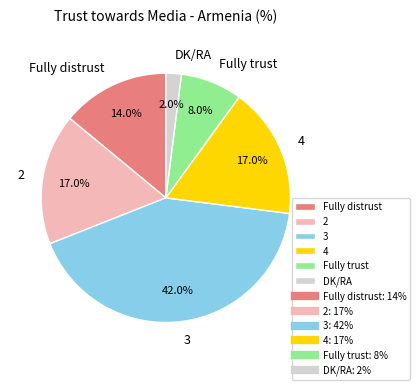

What is the largest slice in the pie chart?

3